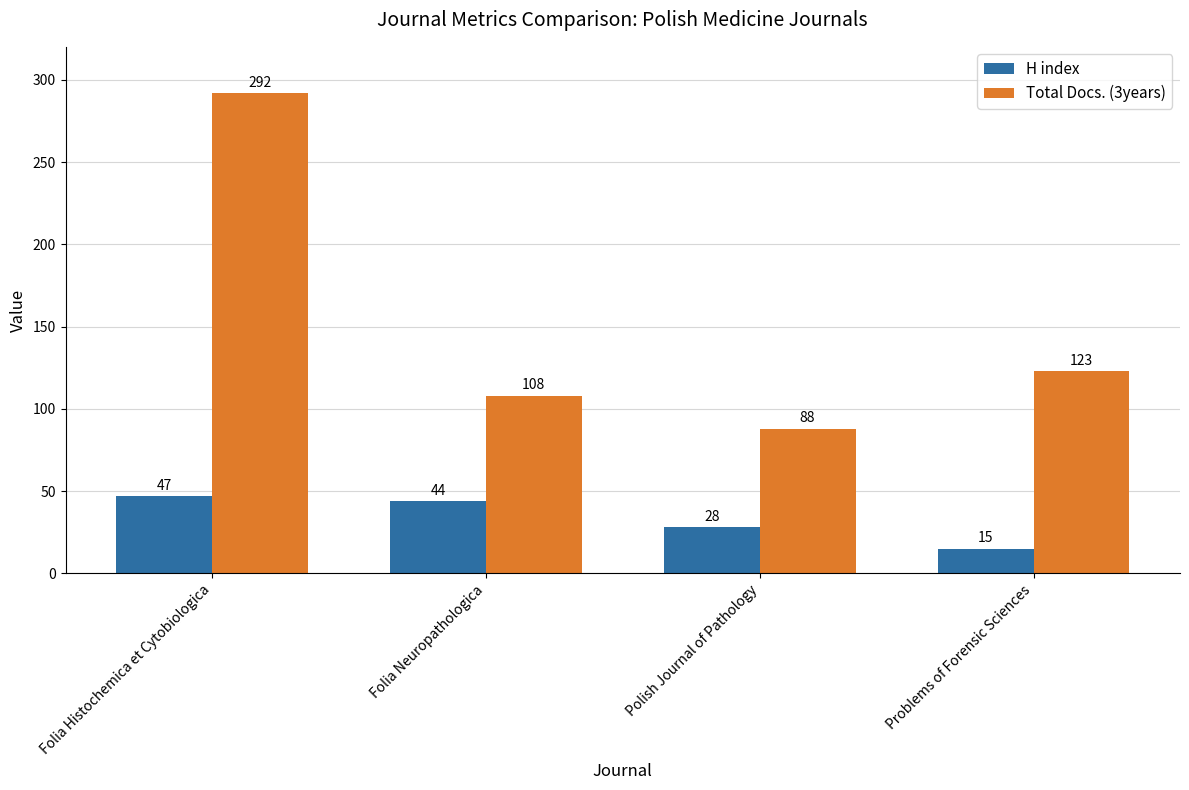

Reading left to right, list all the values displayed in this chart.

H index: 47	44	28	15
Total Docs. (3years): 292	108	88	123